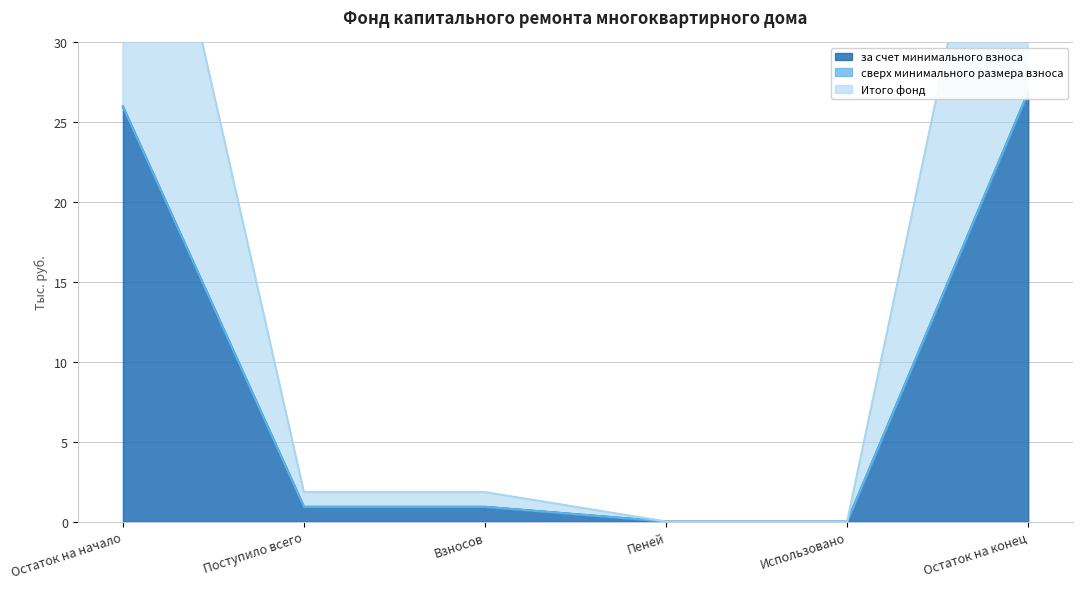

True or false: Итого фонд has more than 2 interior local peaks.

False